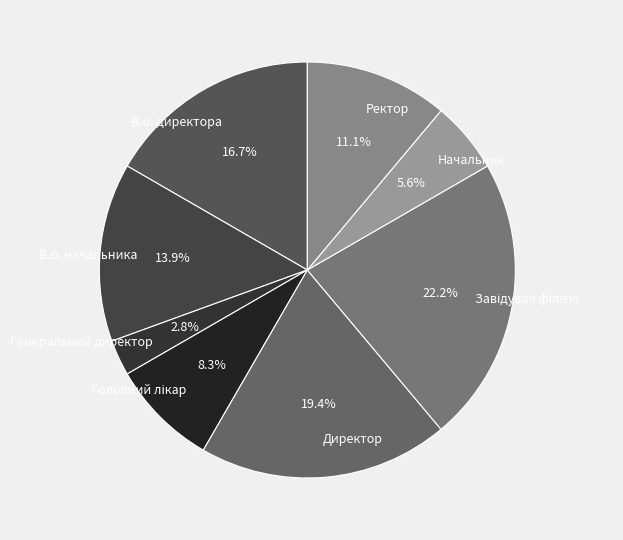

To the nearest percent, what portion does Генеральний директор represent?

3%